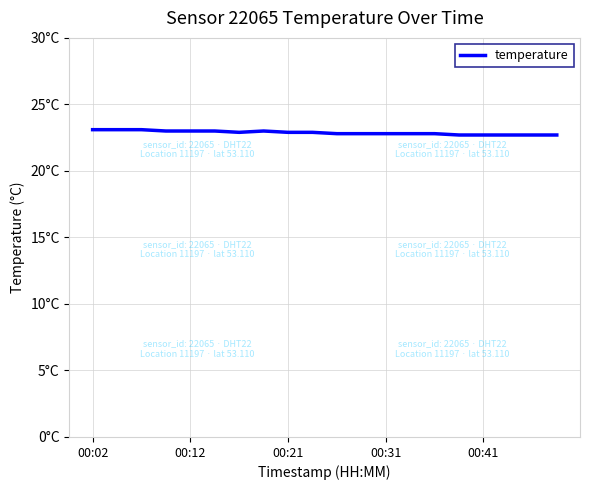

How many lines are shown in the chart?

1